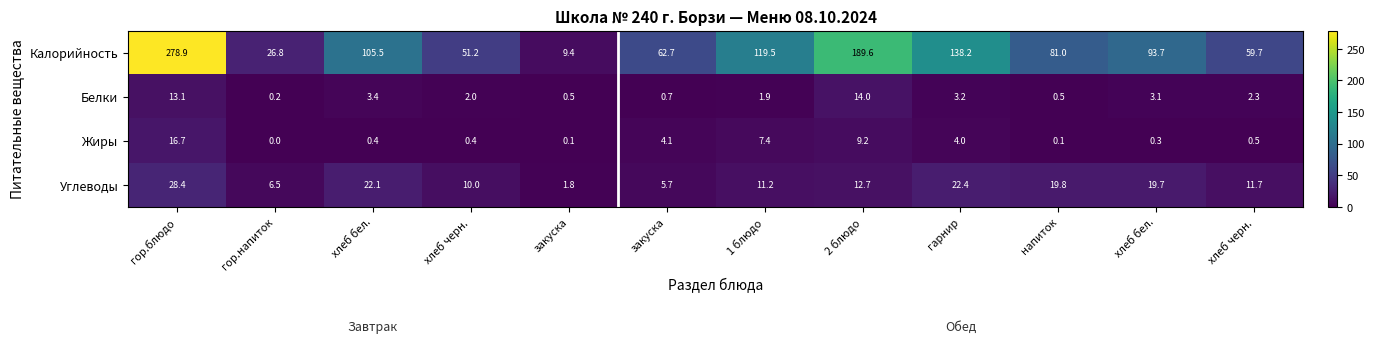

How many data points in Калорийность are above 93?

6